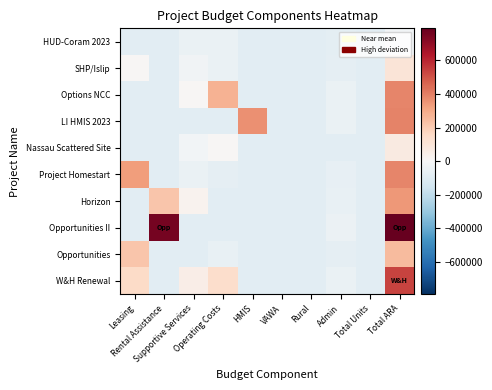

What is the total value across all series at Total ARA?

3230144.8